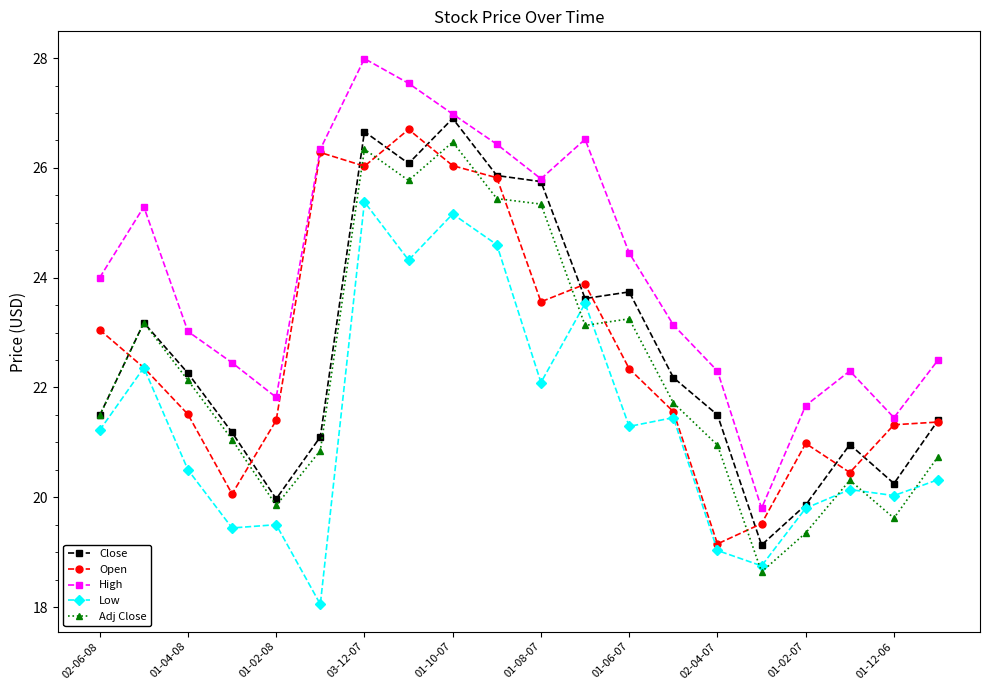

Which series has the largest total across all categories?

High